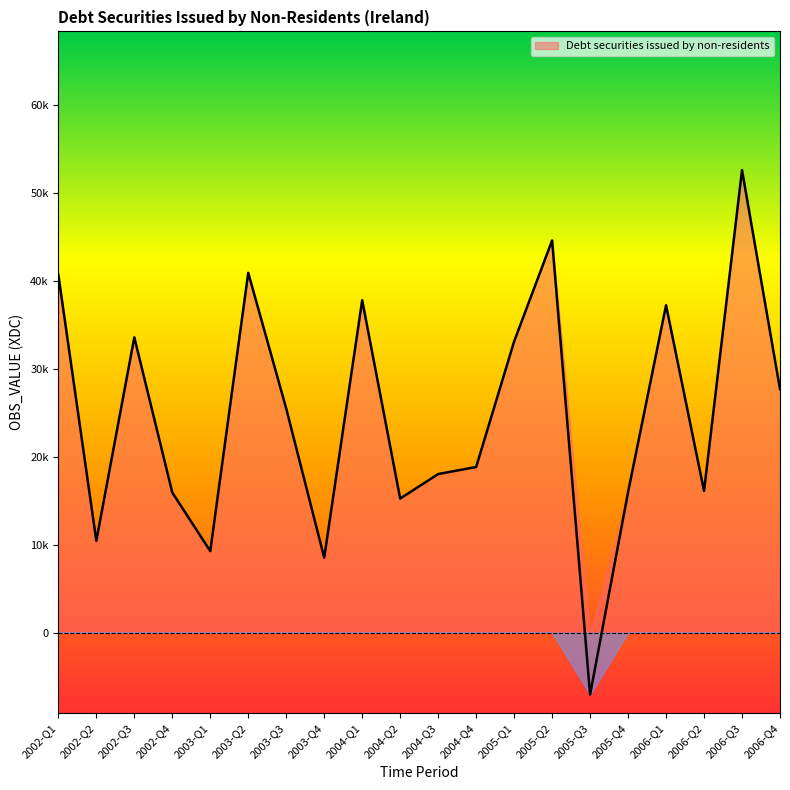

How many lines are shown in the chart?

1